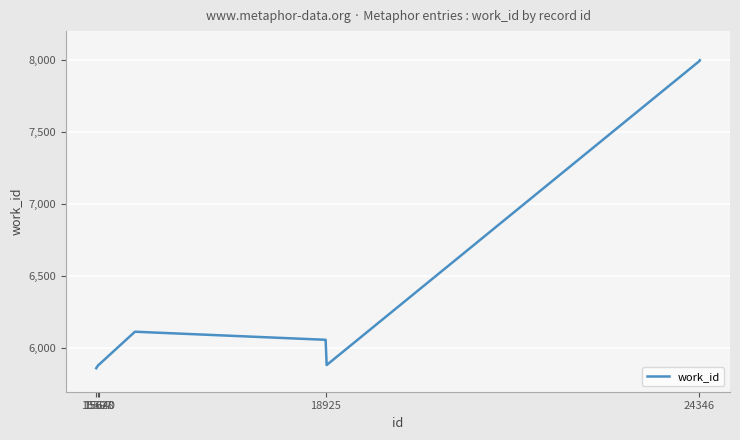

What is the value of the 10th point from the left?

7998